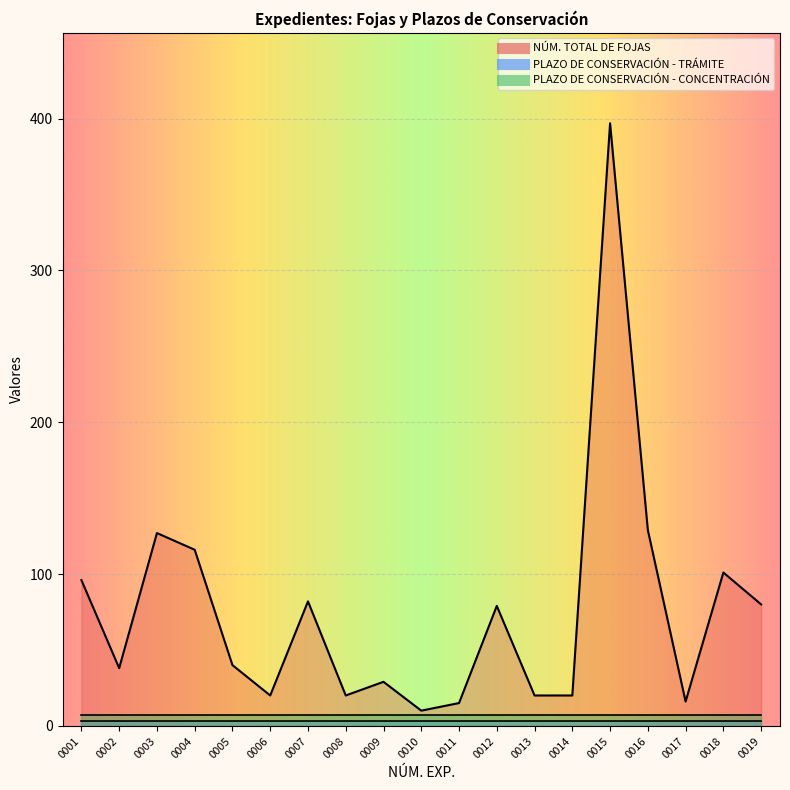

How many lines are shown in the chart?

3